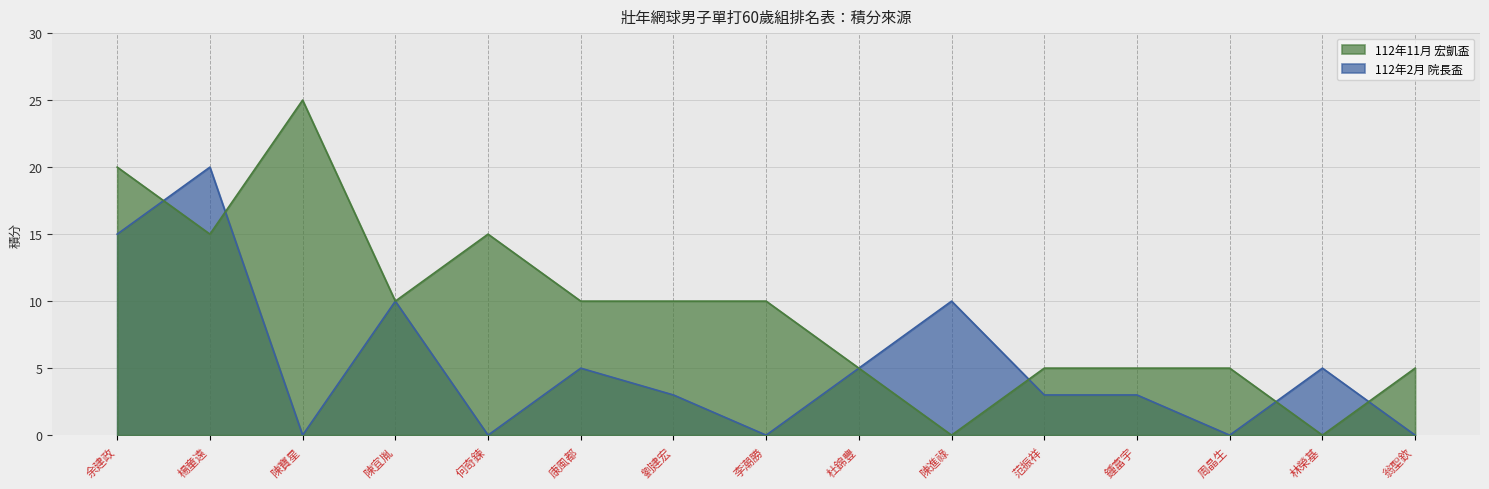

How many intersections are there between 112年11月 宏凱盃 and 112年2月 院長盃?

5